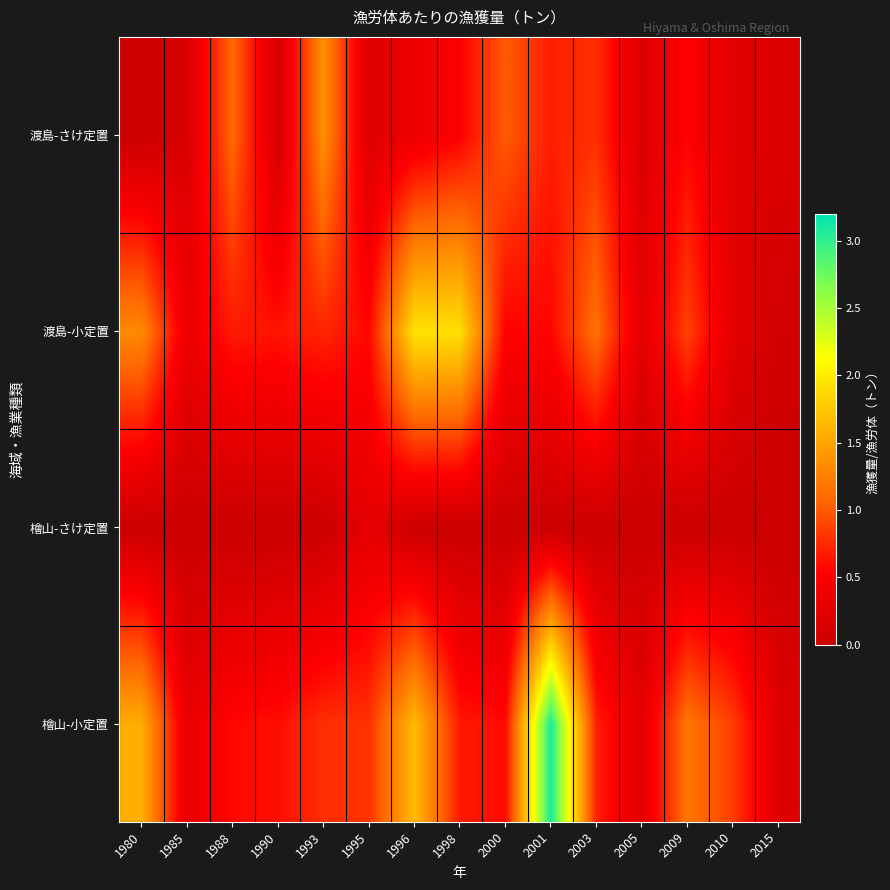

At how many categories does at least one series exceed 1?

9